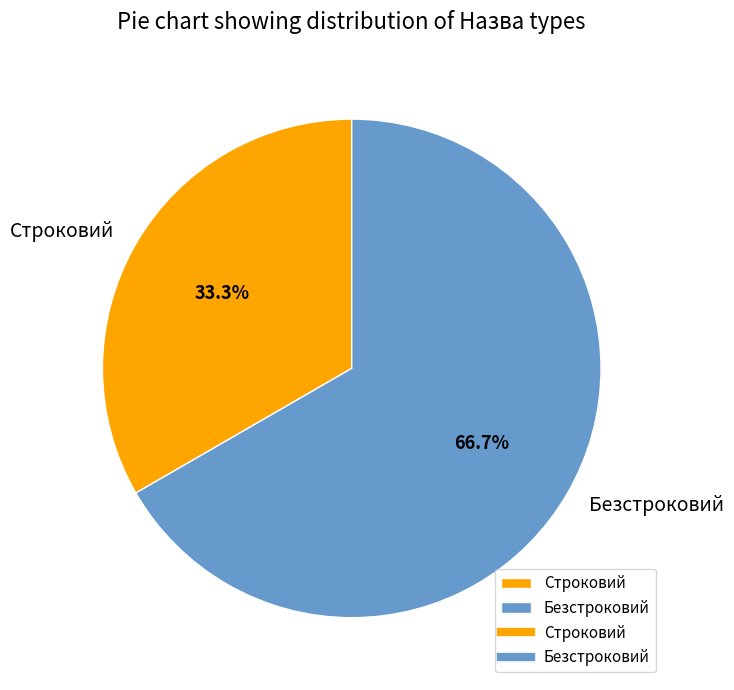

Does Безстроковий account for over 50% of the chart?

Yes